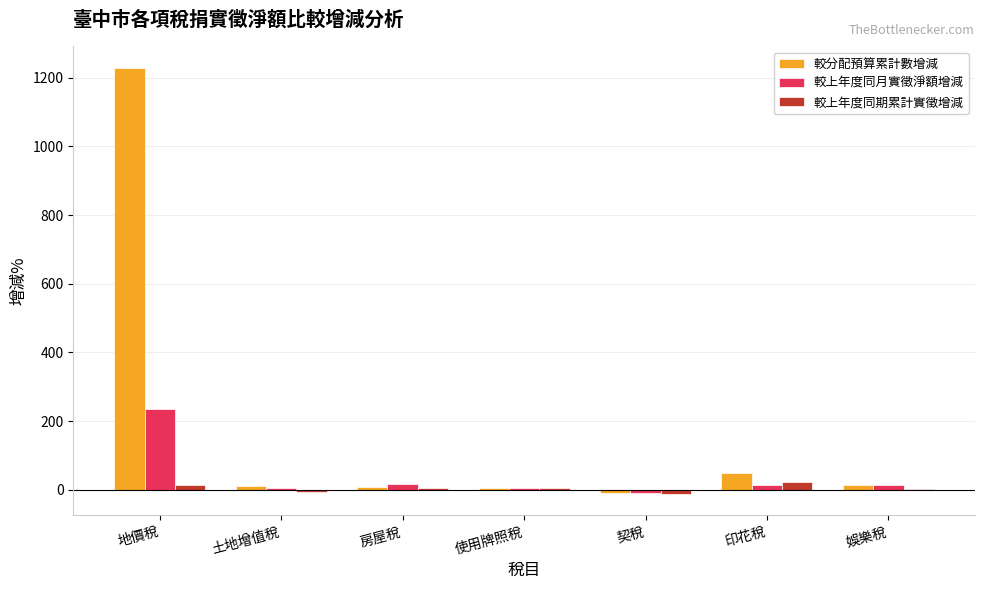

The value of 較分配預算累計數增減 at 土地增值稅 is 10.5. True or false?

True